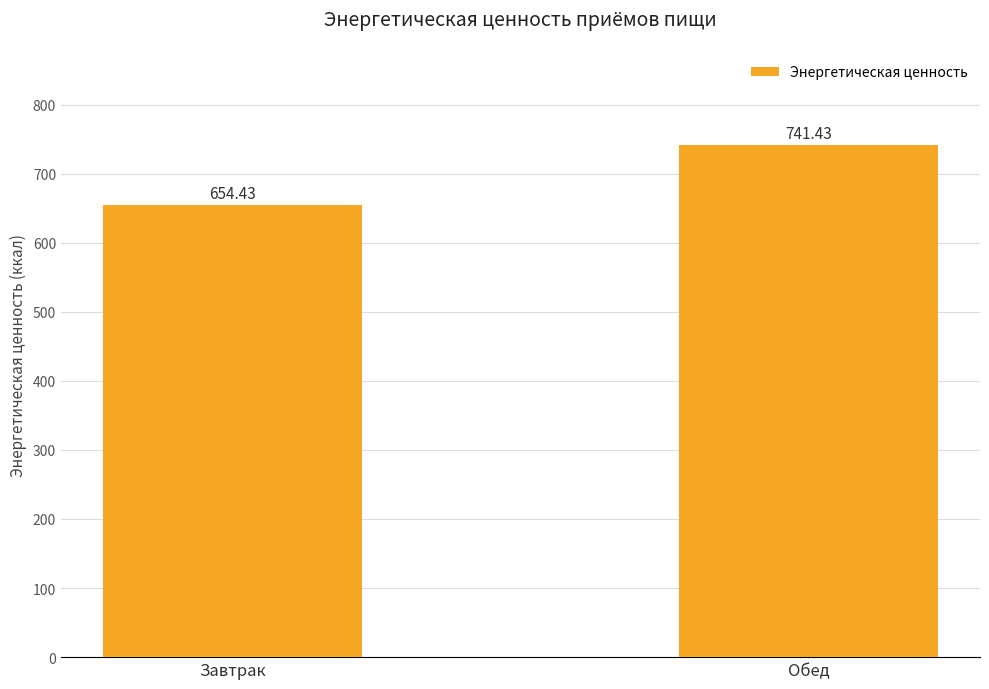

Are the bars grouped side by side (vs. stacked)?

No